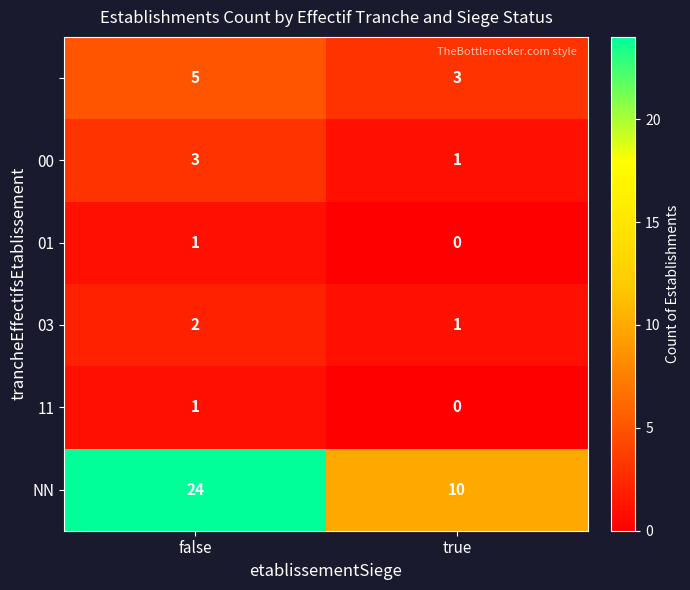

At which category does the chart reach its minimum across all series?

true